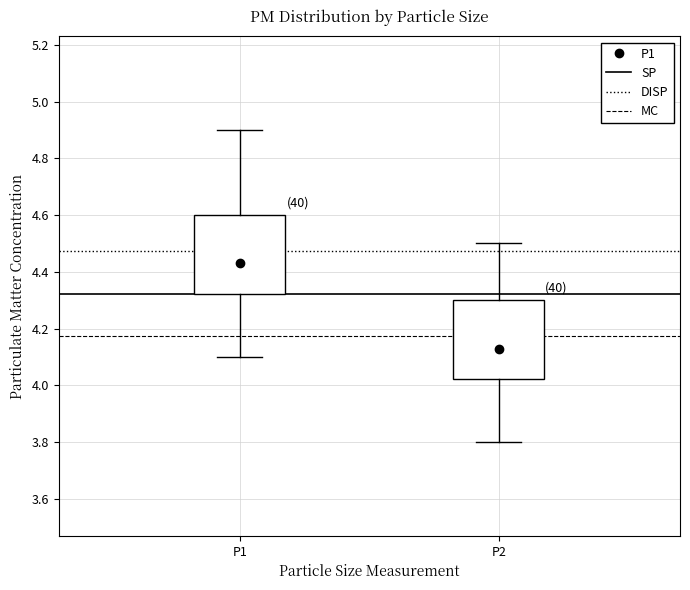

Where does the upper whisker of the box for P2 end on the y-axis? The values are not printed on the chart, so give them approximately, as read against the axis.

4.50